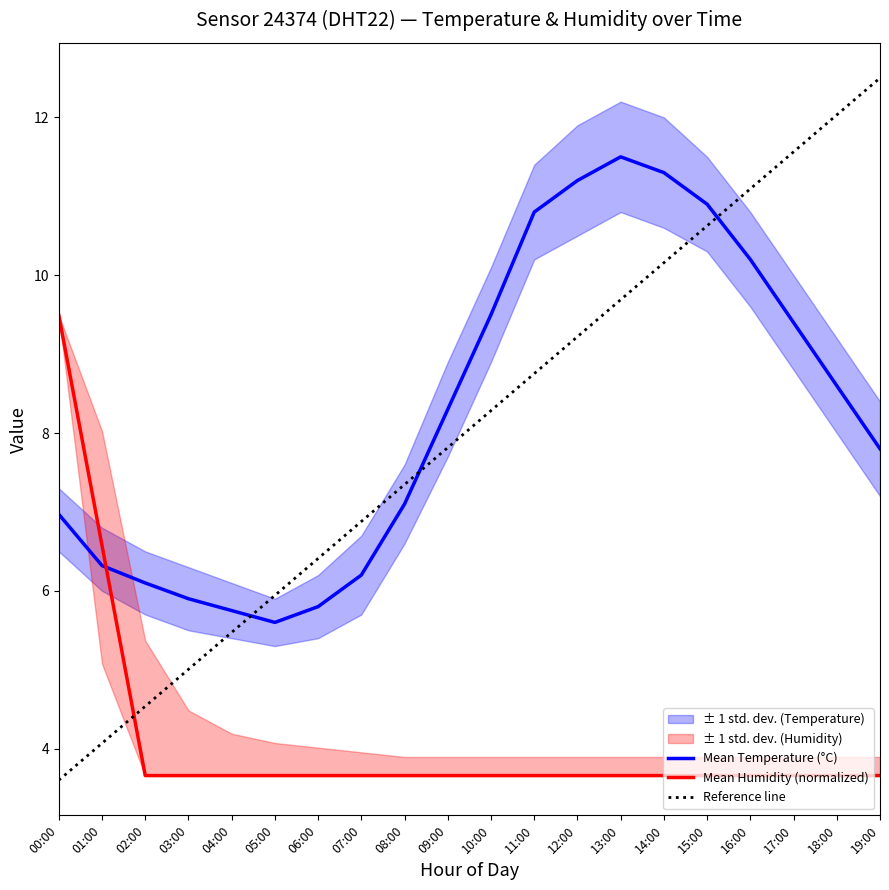

Which series ends up on top after the final intersection of Mean Temperature (°C) and Mean Humidity (normalized)?

Mean Temperature (°C)